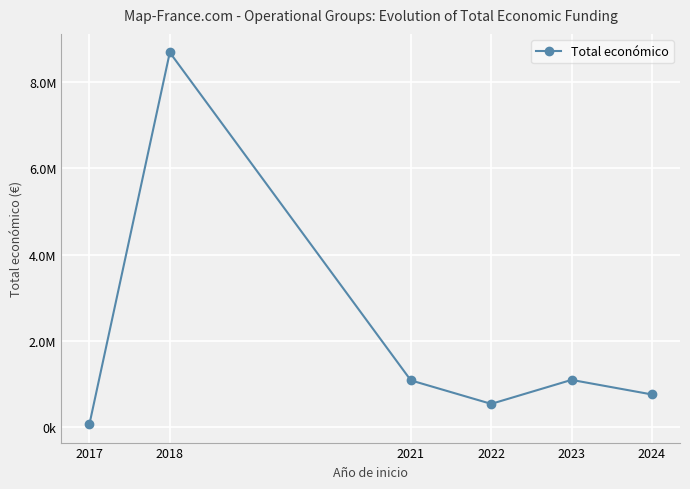

True or false: the data shows 61850 at 2017.

True